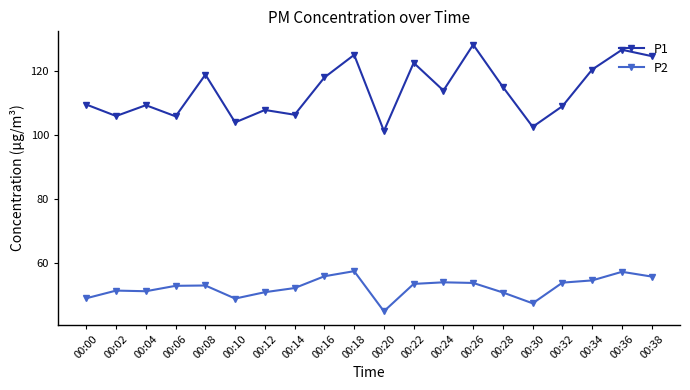

Does the chart have visible grid lines?

No